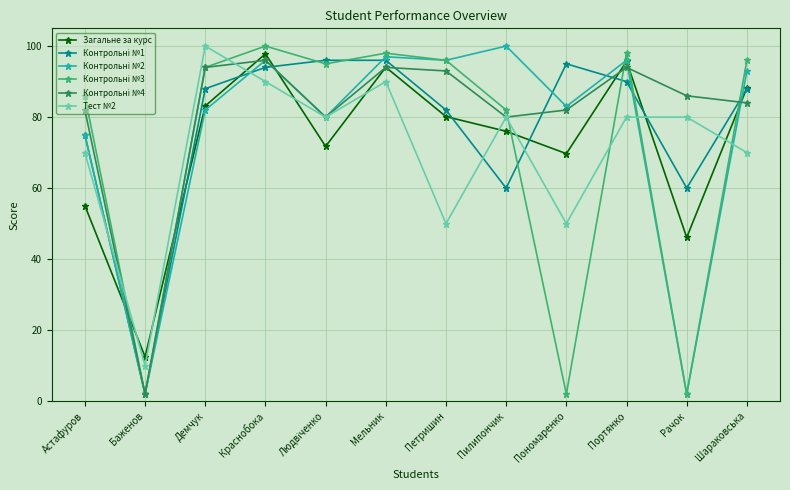

What is the sum of all Тест №2 values?

850.0